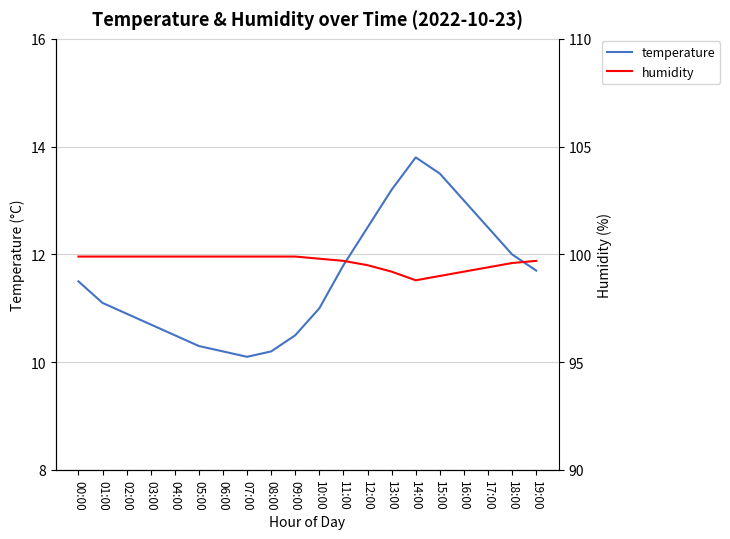

How many data points in humidity are less than 99?

1